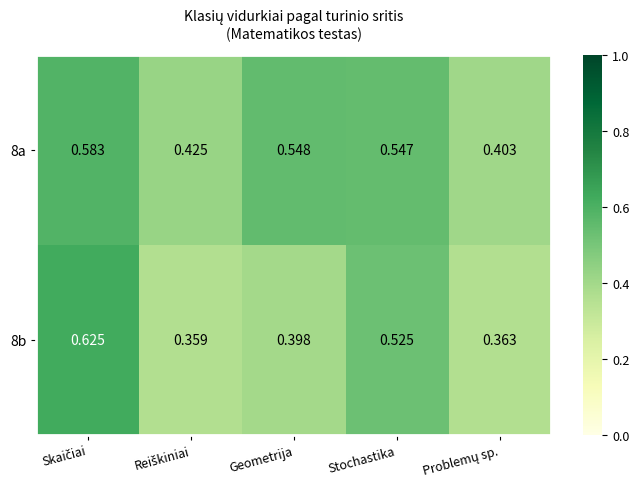

Reading left to right, extract all data points from this chart.

8a: Skaičiai=0.6	Reiškiniai=0.4	Geometrija=0.5	Stochastika=0.5	Problemų sp.=0.4
8b: Skaičiai=0.6	Reiškiniai=0.4	Geometrija=0.4	Stochastika=0.5	Problemų sp.=0.4